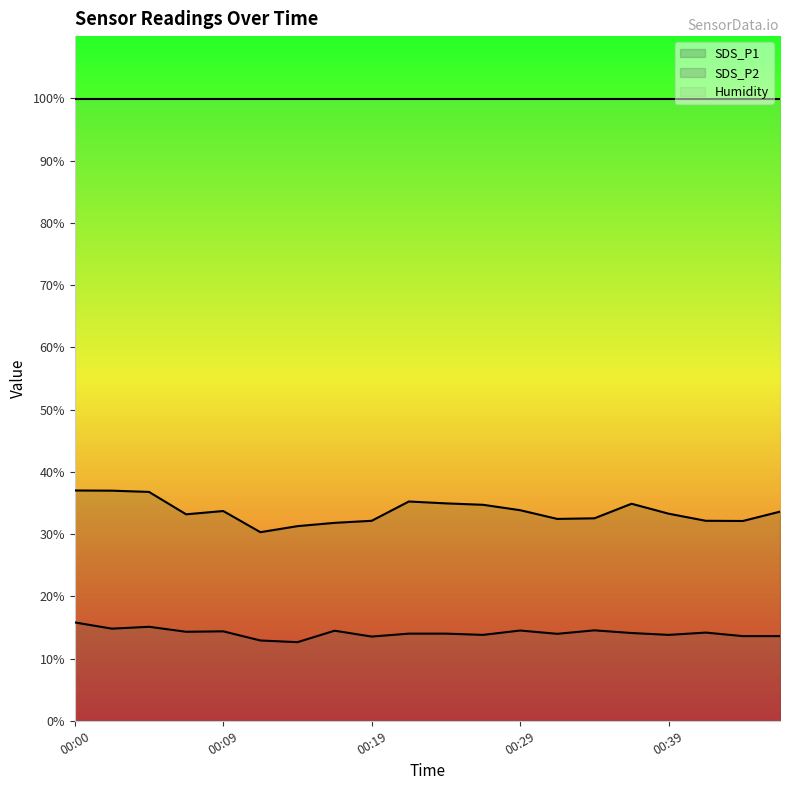

Which series has the largest range (max minus min)?

SDS_P1